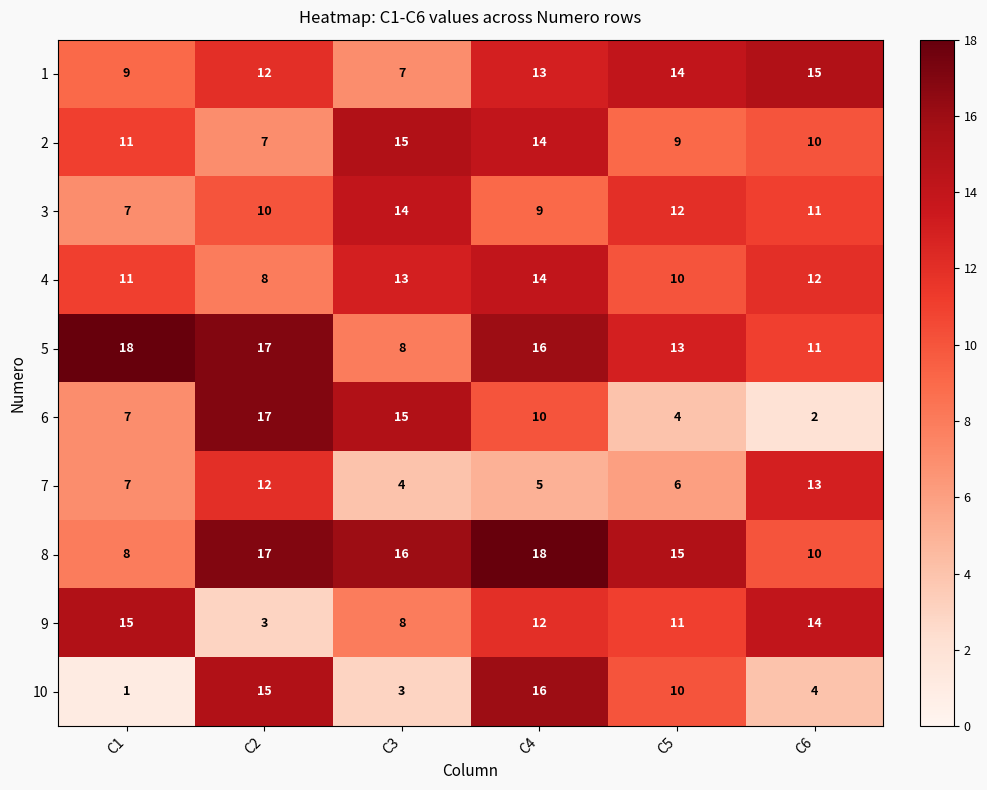

Where is 9 nearest to the value 9?

C3